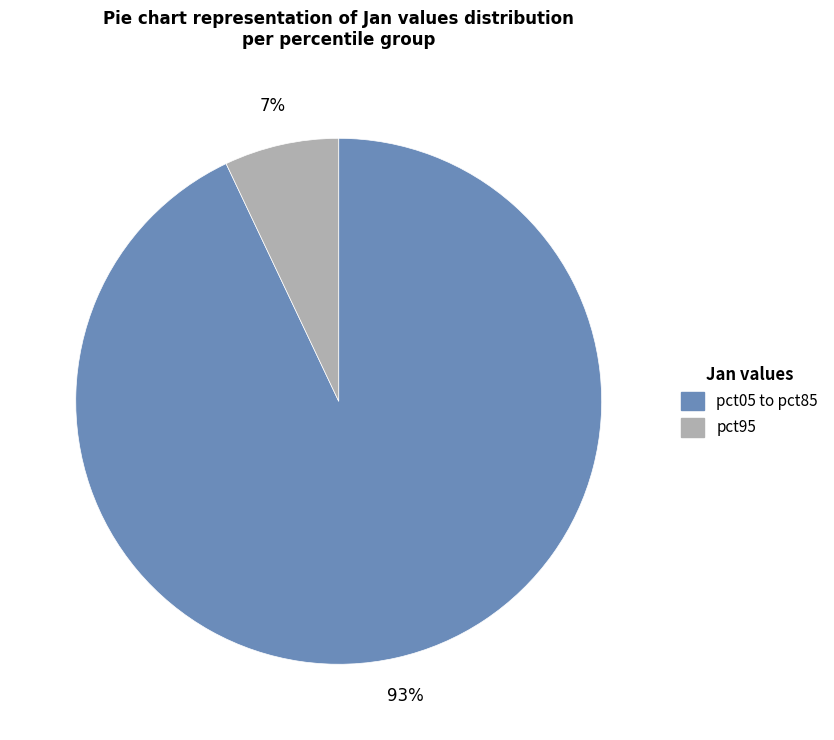

Does any single category account for the majority?

Yes